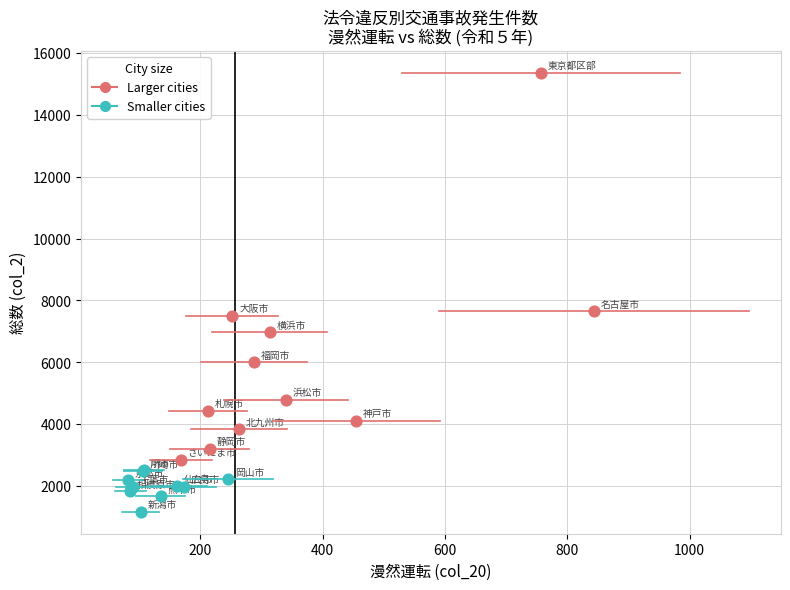

Which series has the widest spread of Y values?

Larger cities